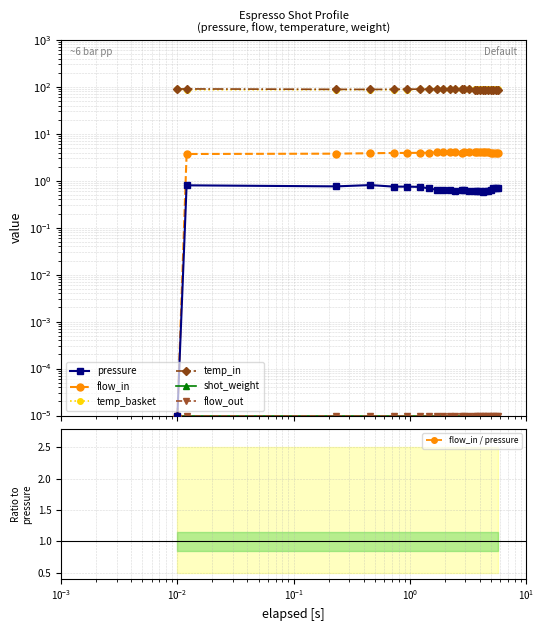

What is the average value of the flow_in series?

3.8